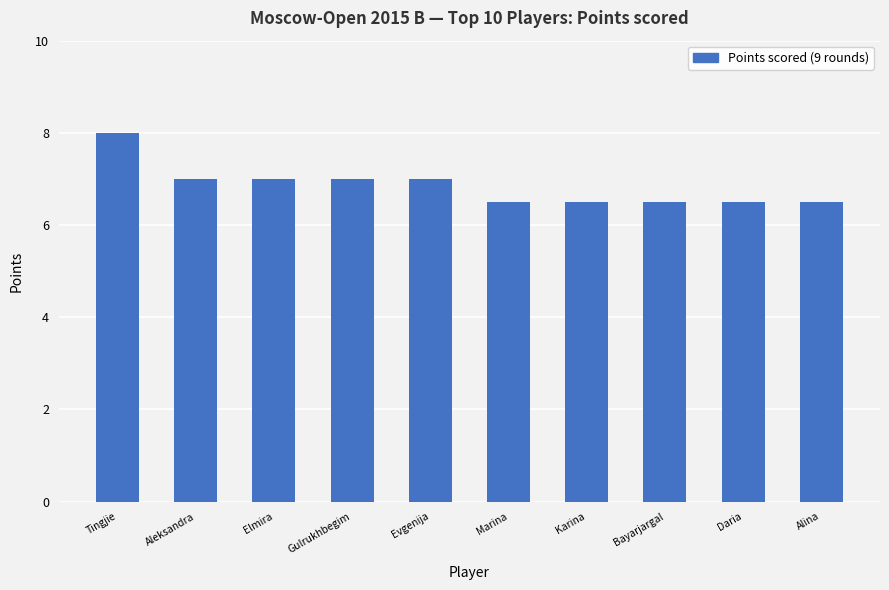

What is the maximum value shown in the chart?

8.0